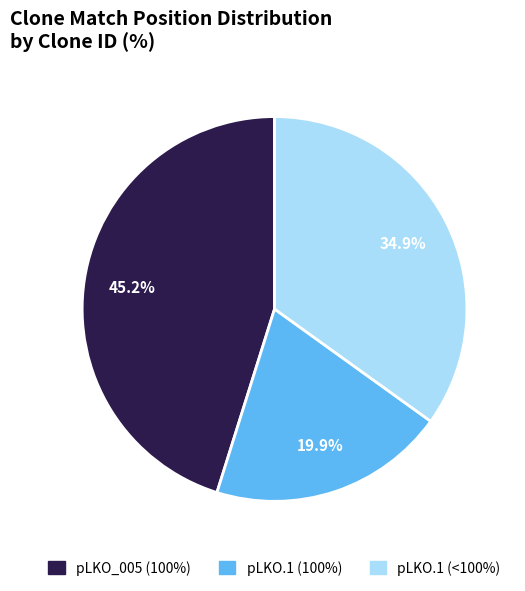

To the nearest percent, what is the average slice percentage?

33%